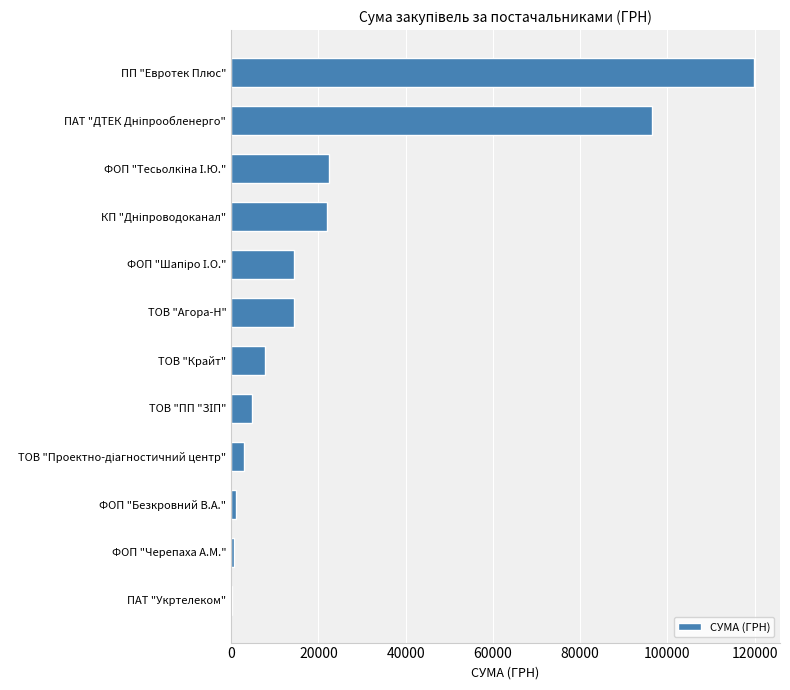

At which category does the chart reach its peak across all series?

ПП "Евротек Плюс"